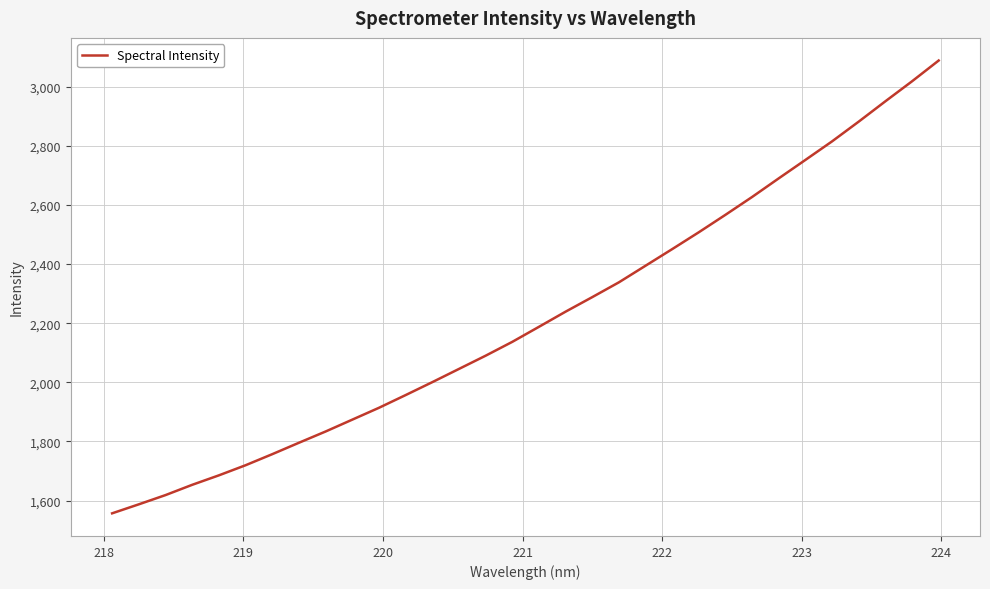

What is the maximum value shown in the chart?

3088.4